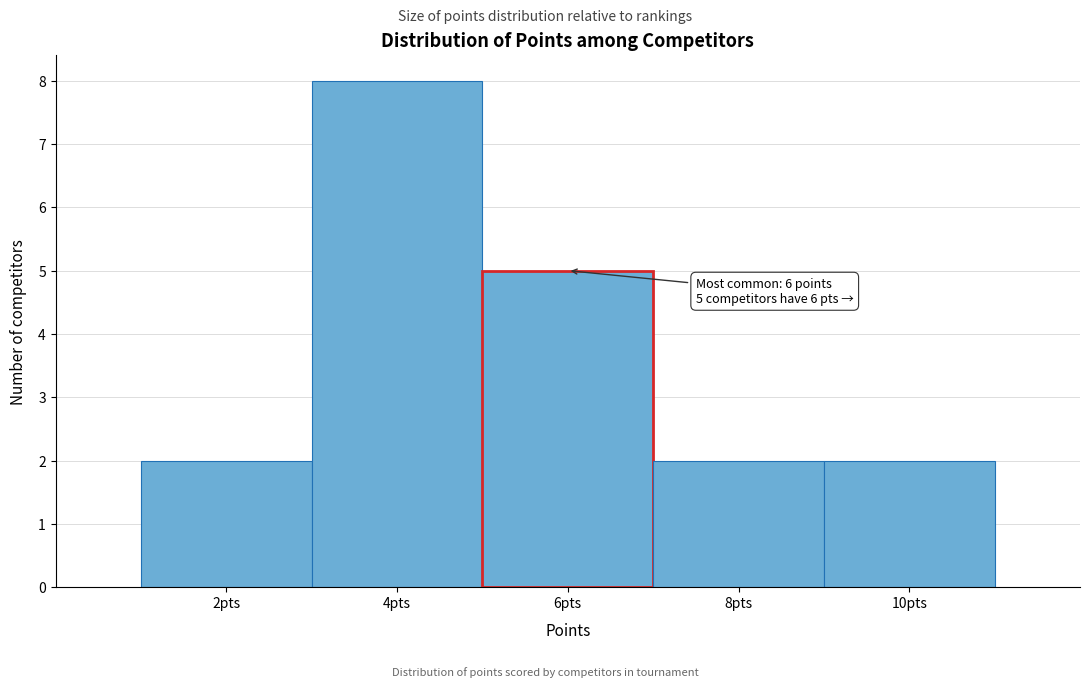

Which range on the x-axis has the tallest bar?

3 to 5